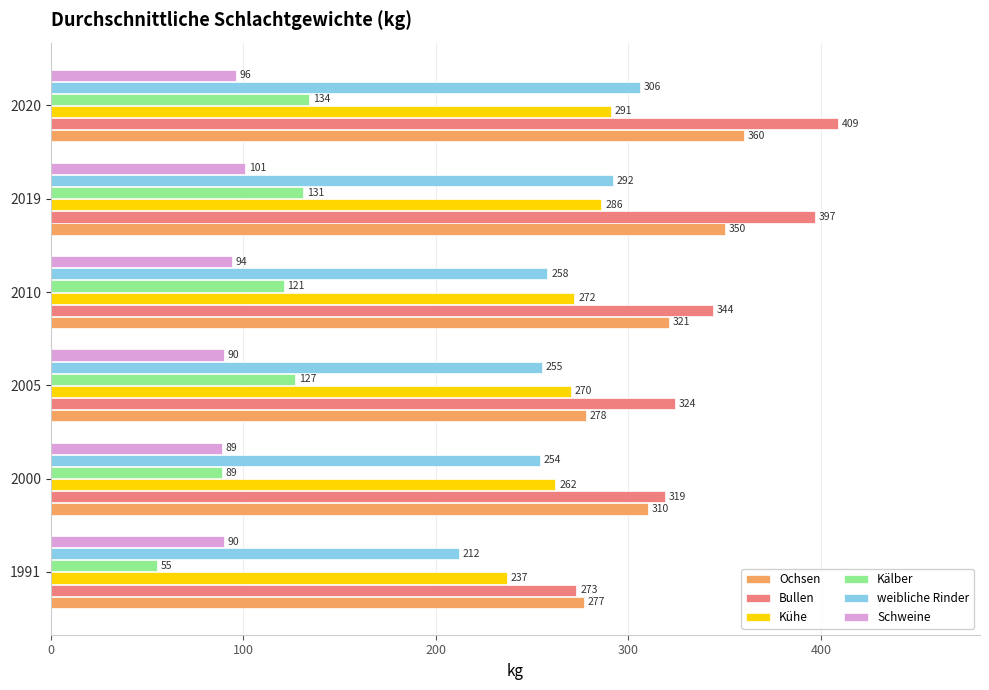

Which category has the highest value in the Schweine series?

2019